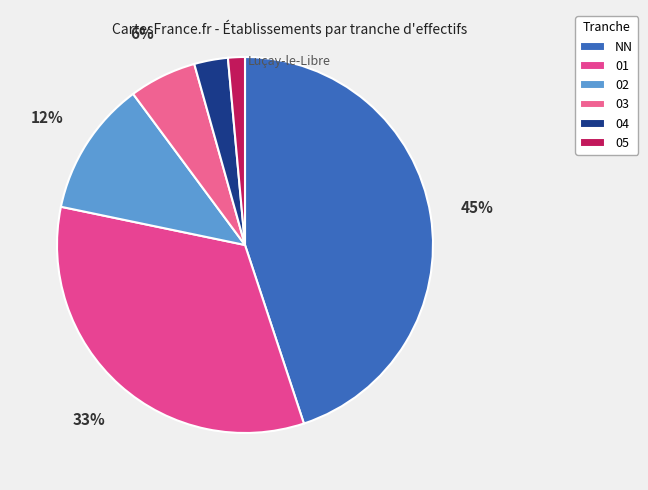

What percentage is the 04 slice, to the nearest percent?

3%